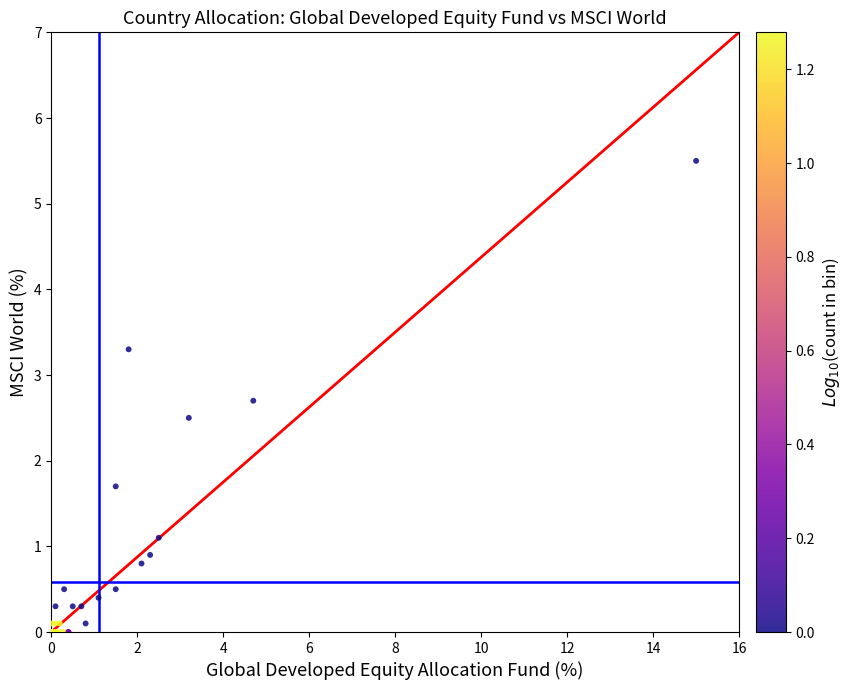

What Y value in the scatter plot is closest to 2?

1.7